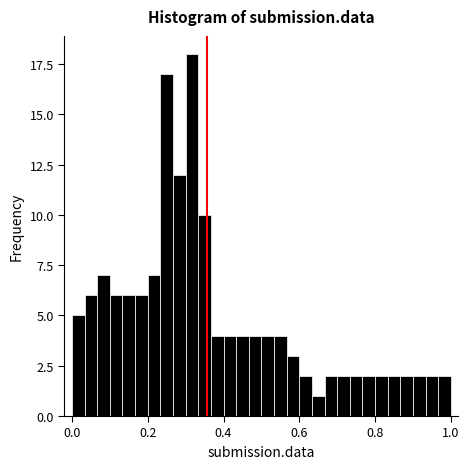

Read against the x-axis, roughly where is the centre of the tallest bar?

0.32